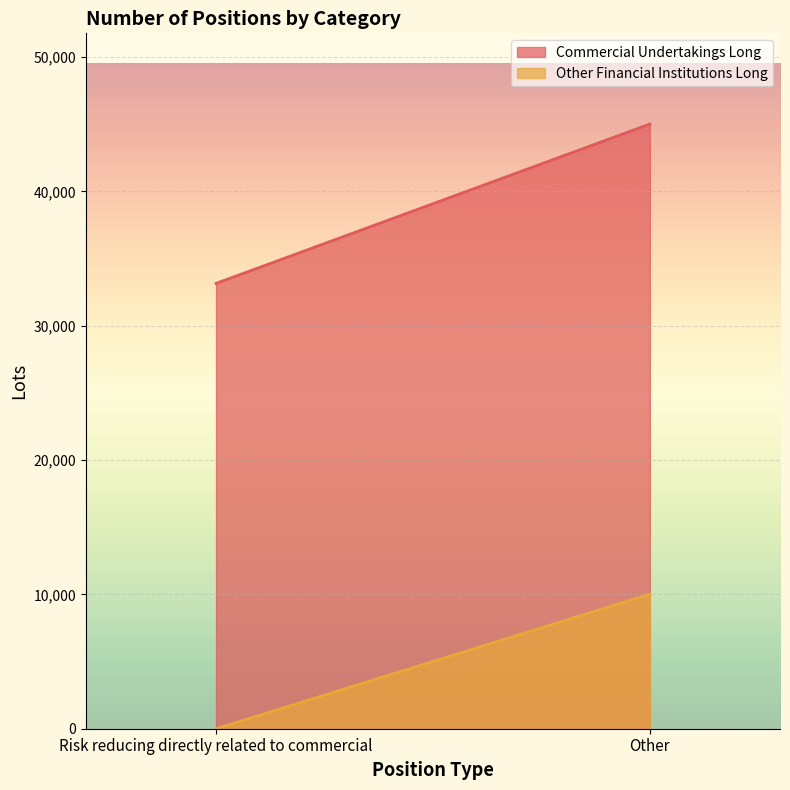

What are all the series names shown in the legend?

Commercial Undertakings Long, Other Financial Institutions Long